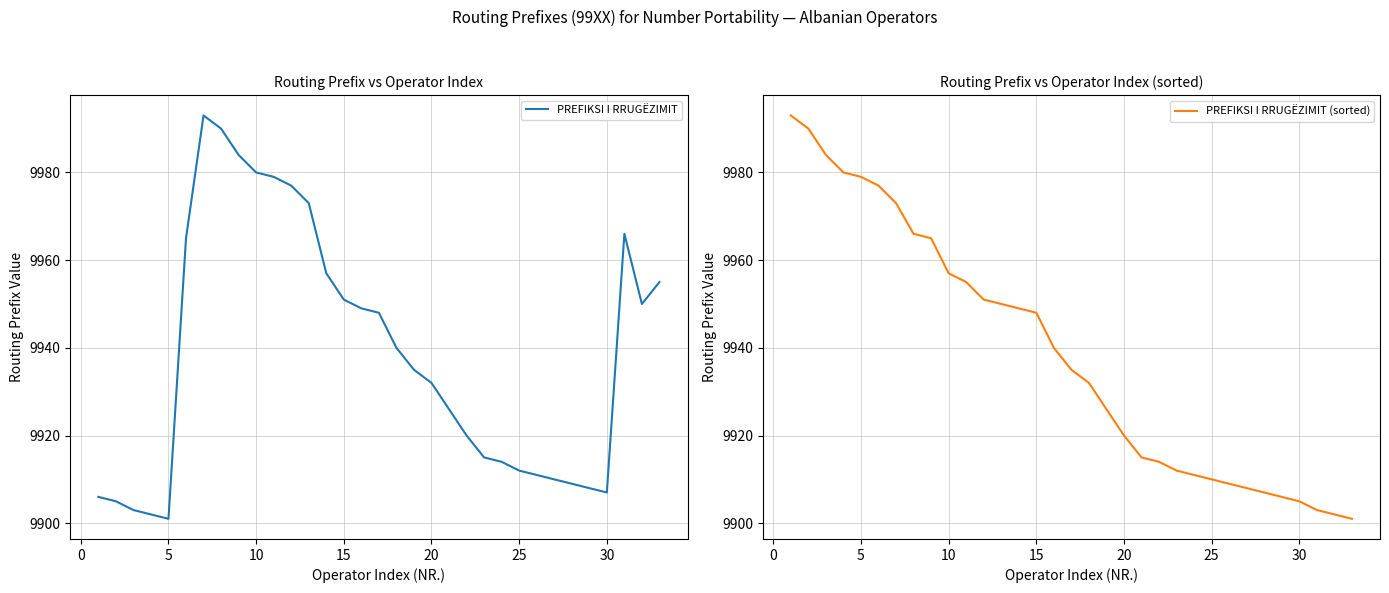

Where is PREFIKSI I RRUGËZIMIT (sorted) nearest to the value 9947?

15